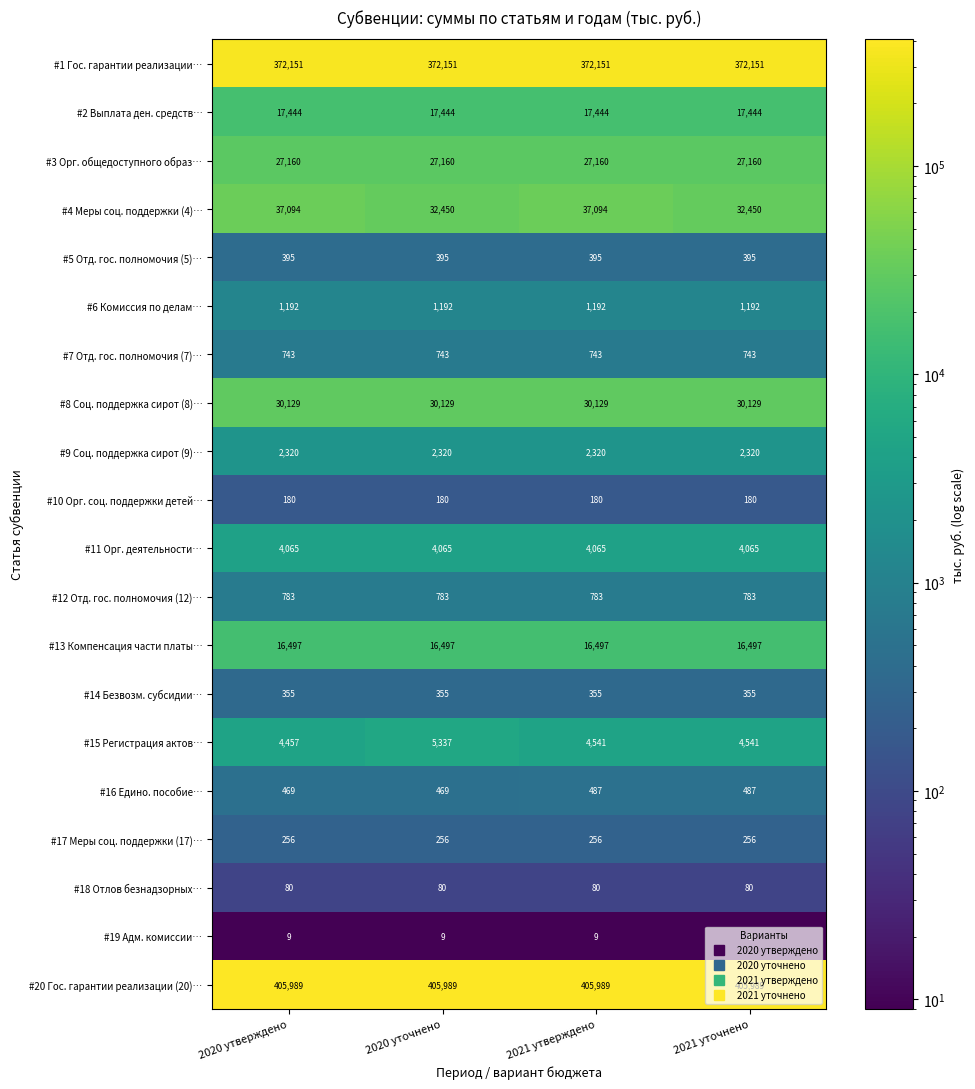

What is the smallest value displayed?

9